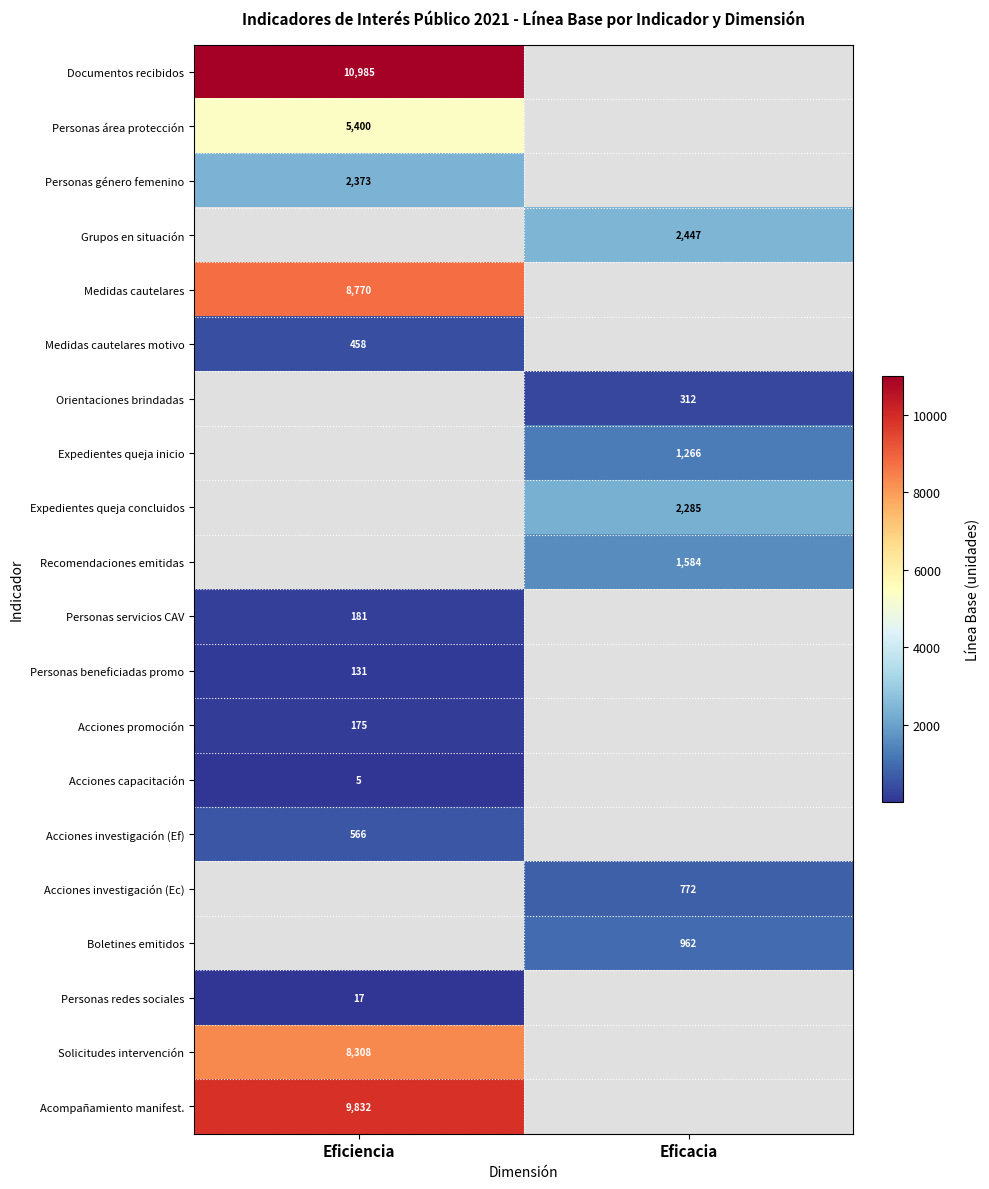

The Solicitudes intervención series shows 8308 at Eficiencia. True or false?

True